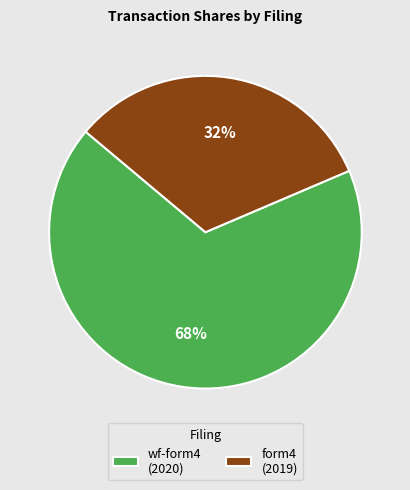

How many segments does this pie chart have?

2